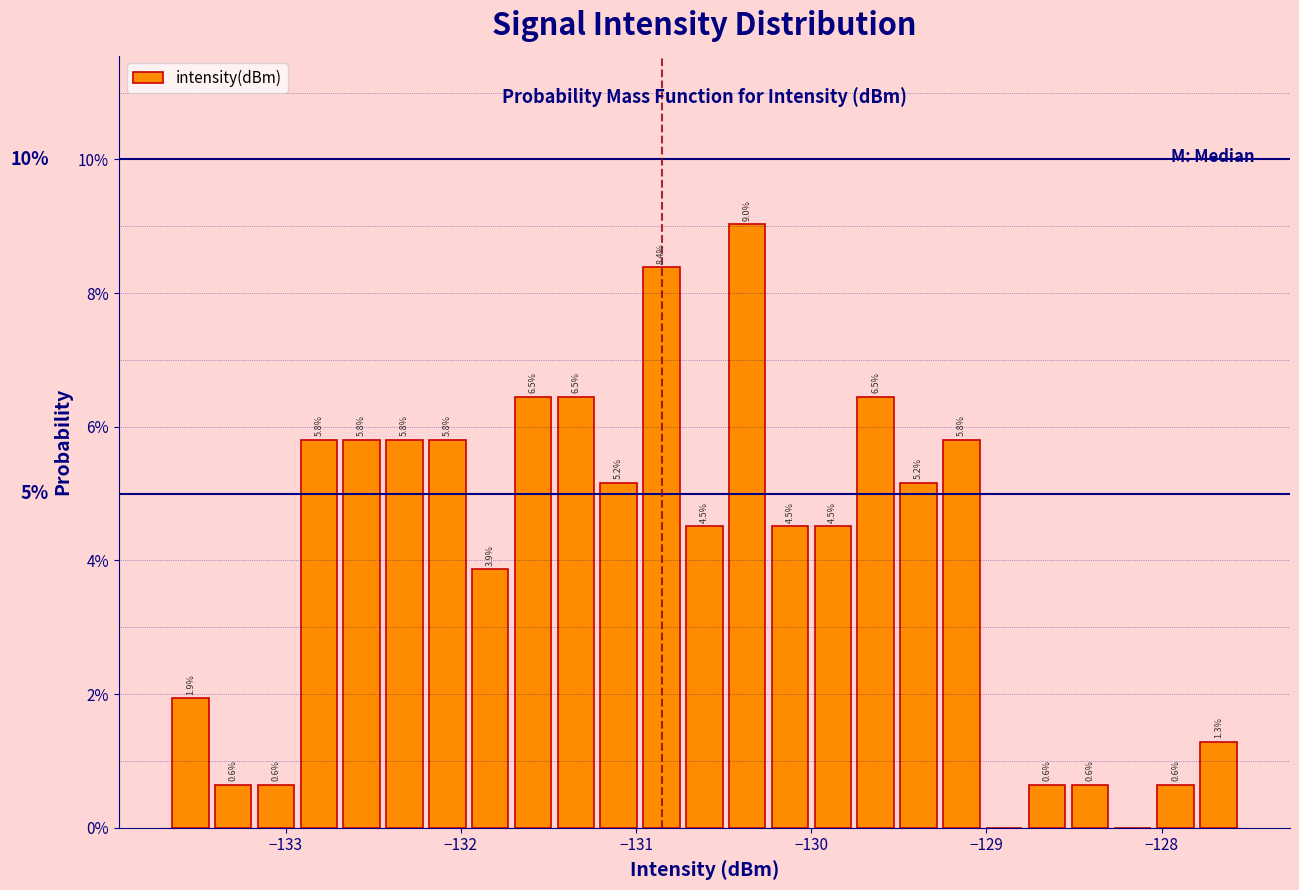

Around what value on the x-axis is the tallest bar? Give the approximate position of its centre, as read against the axis.

-130.4